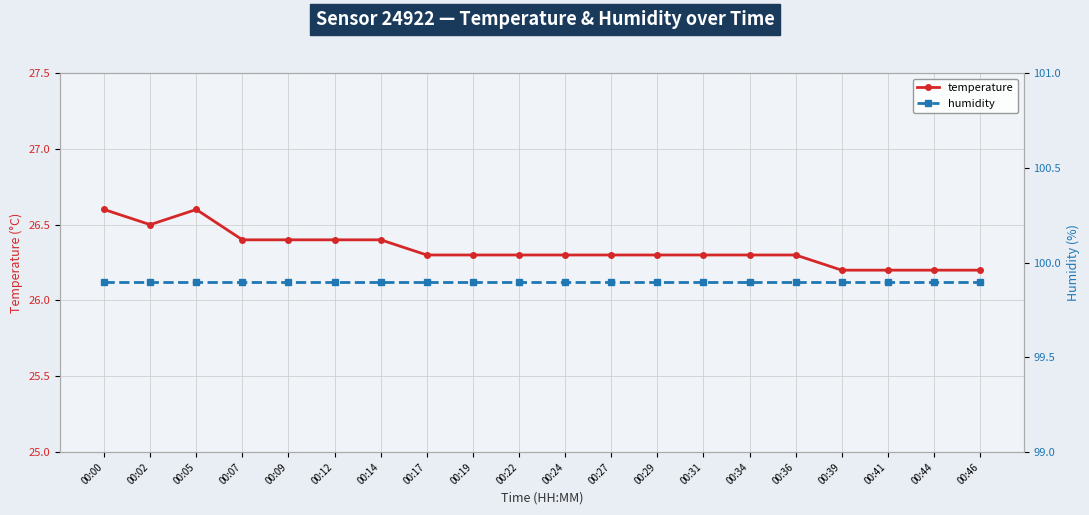

What is the minimum value shown in the chart?

26.2